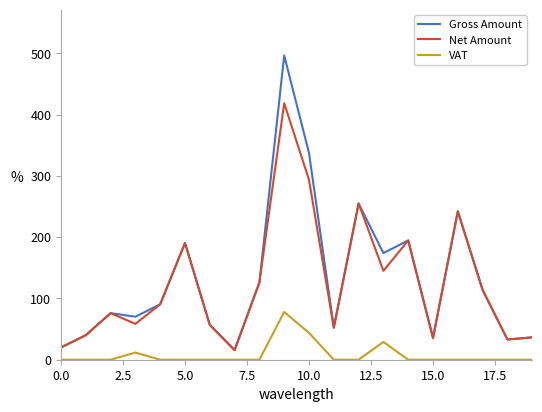

Rank the series by their maximum value, from highest to lowest.

Gross Amount, Net Amount, VAT